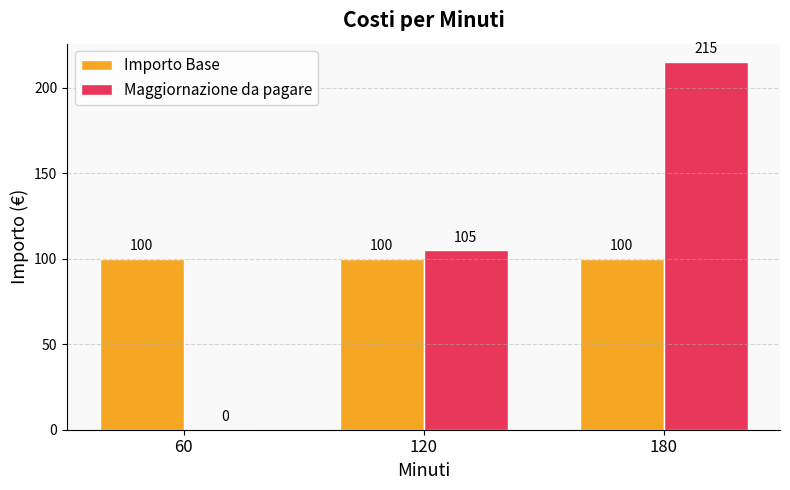

Which label corresponds to the largest value in the chart?

180